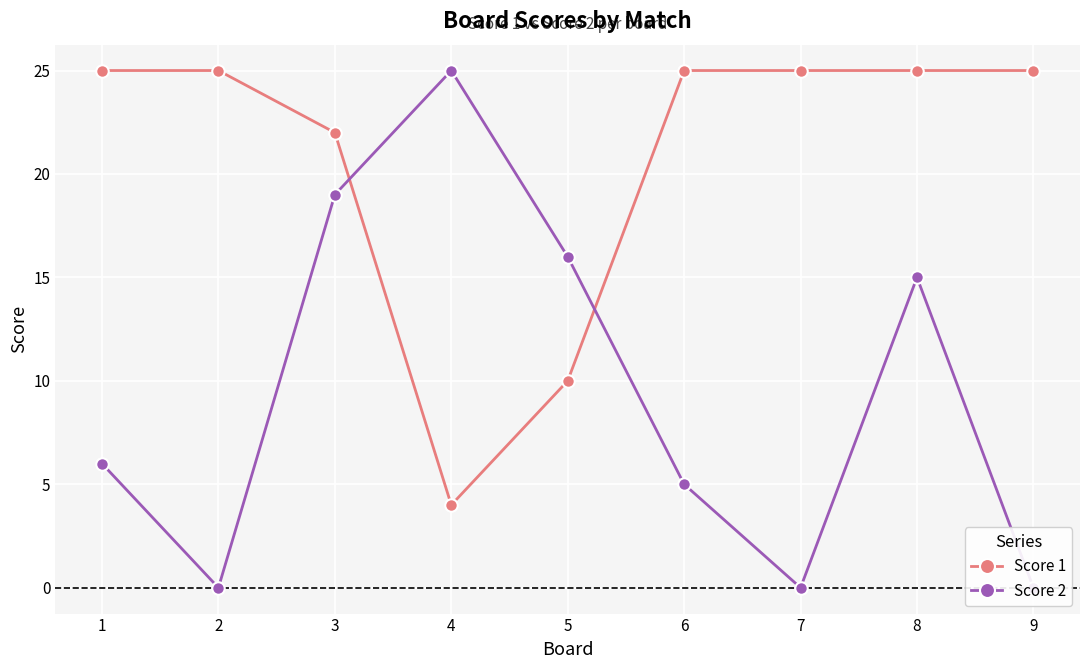

True or false: Score 1 and Score 2 intersect in this chart.

True